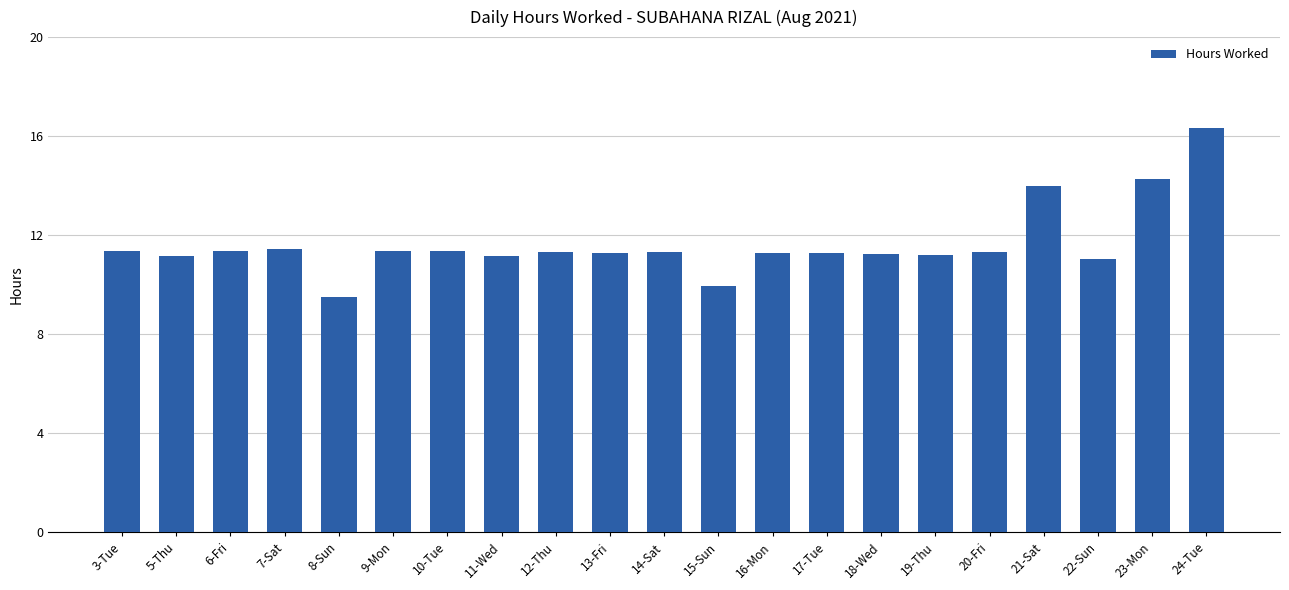

What is the difference between the second highest and second lowest values?

4.3